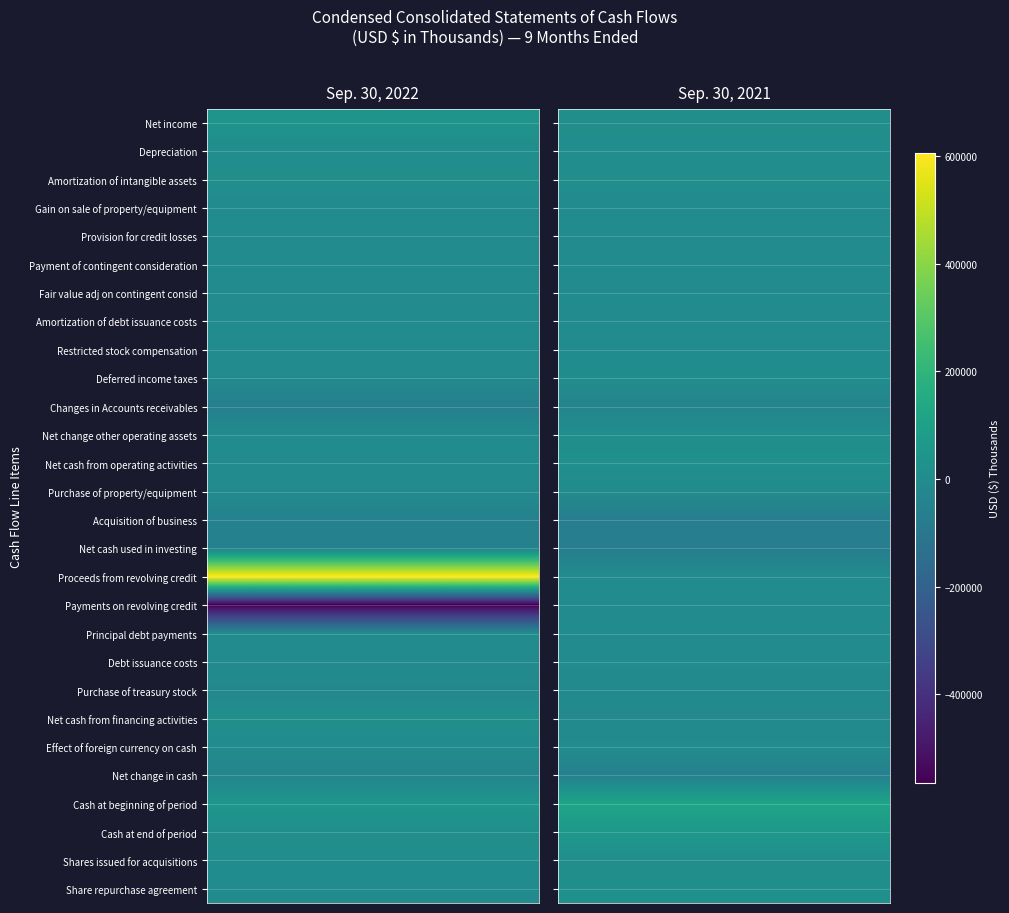

Between 0 and 1, which series saw the biggest shift?

Proceeds from revolving credit